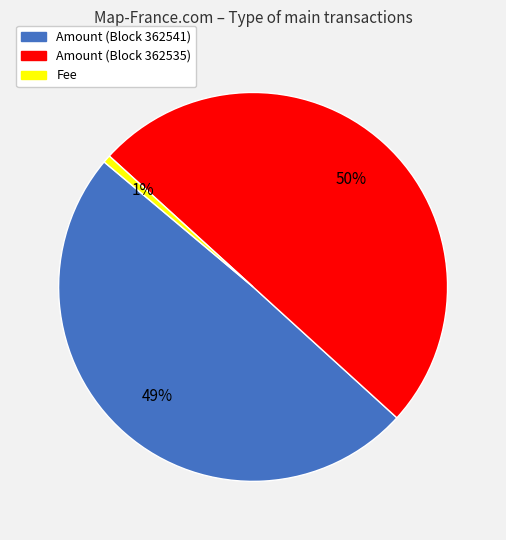

Count the number of slices in the pie.

3